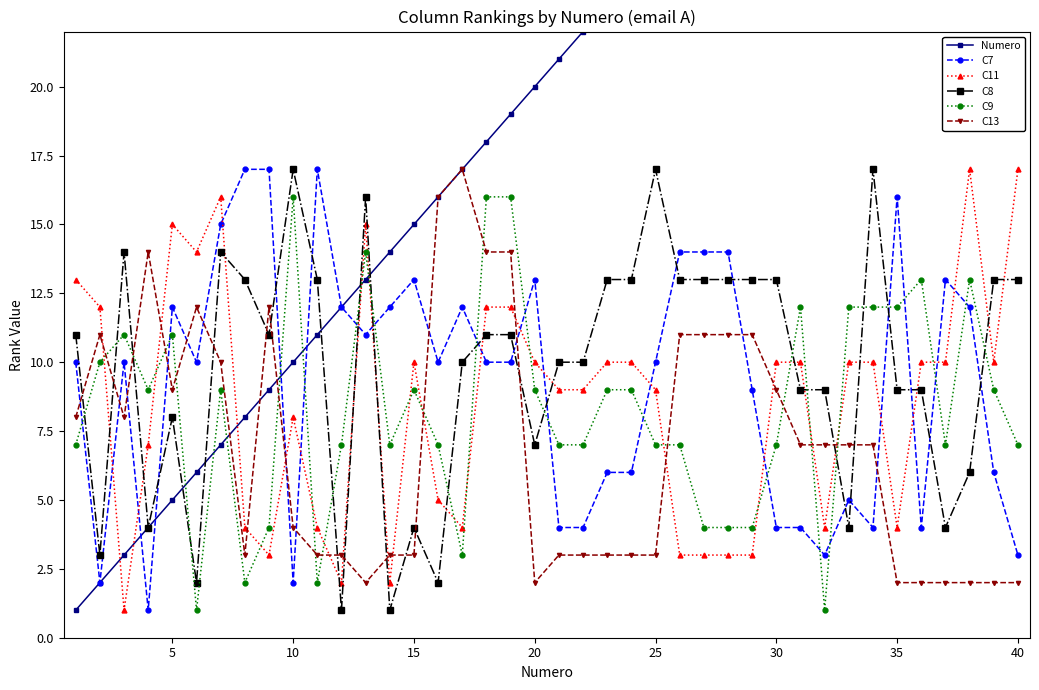

What is the minimum value shown in the chart?

1